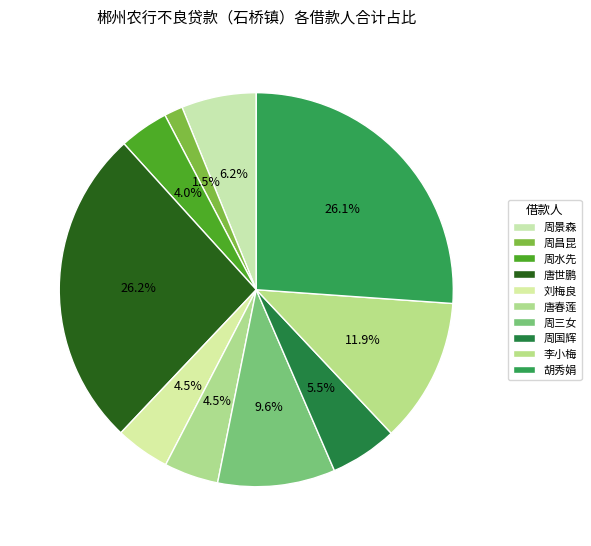

How many slices are in this pie chart?

10